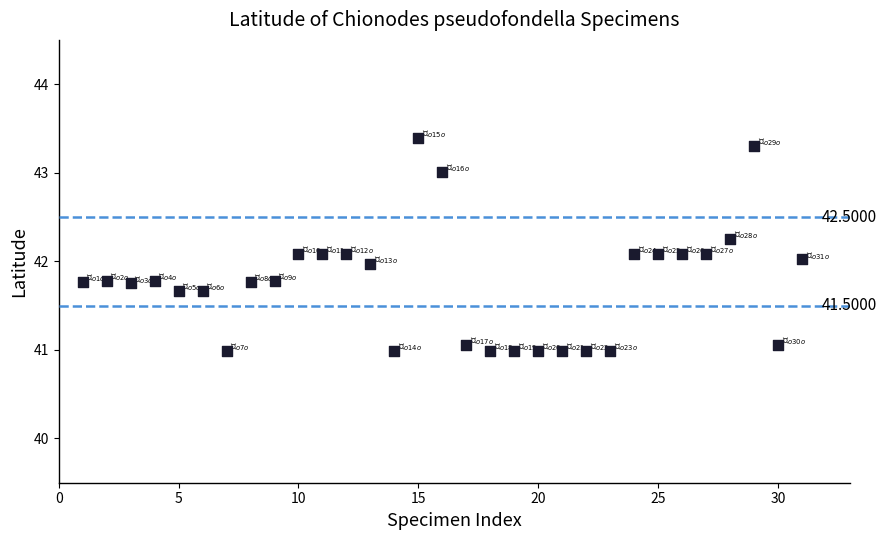

What is the range of X values (max minus min)?

30.0